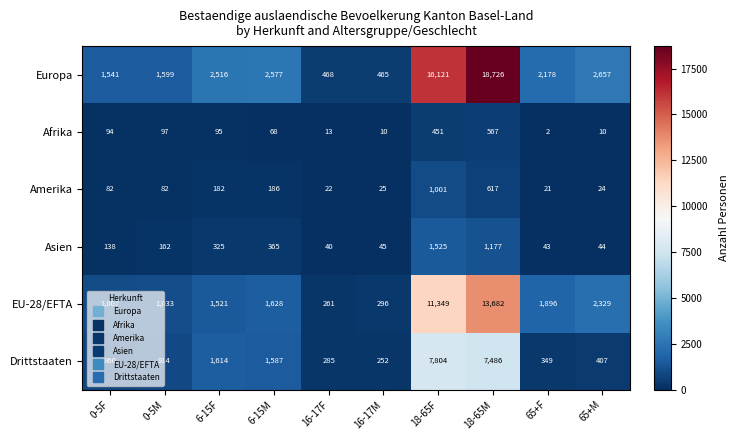

Which series changed the most between 6-15F and 16-17F?

Europa